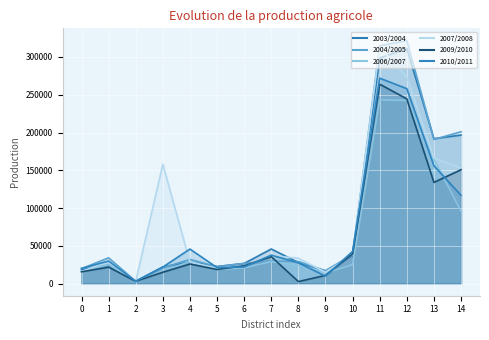

True or false: 2007/2008 and 2004/2005 intersect in this chart.

True